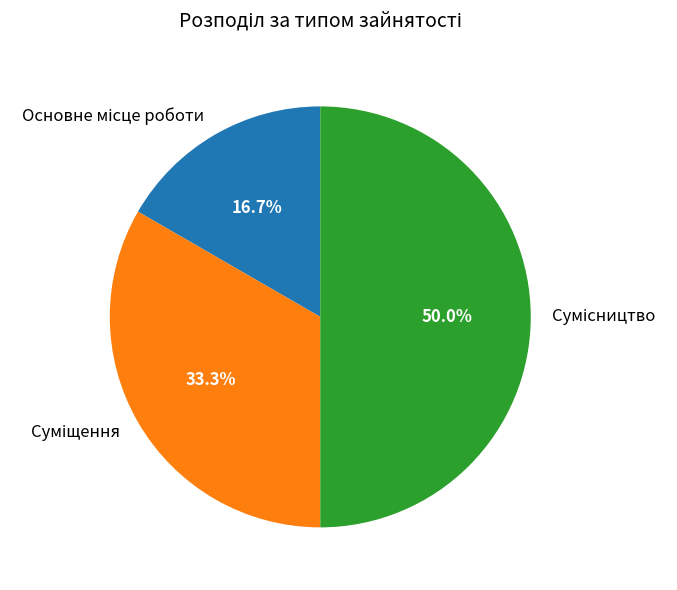

How many slices are in this pie chart?

3